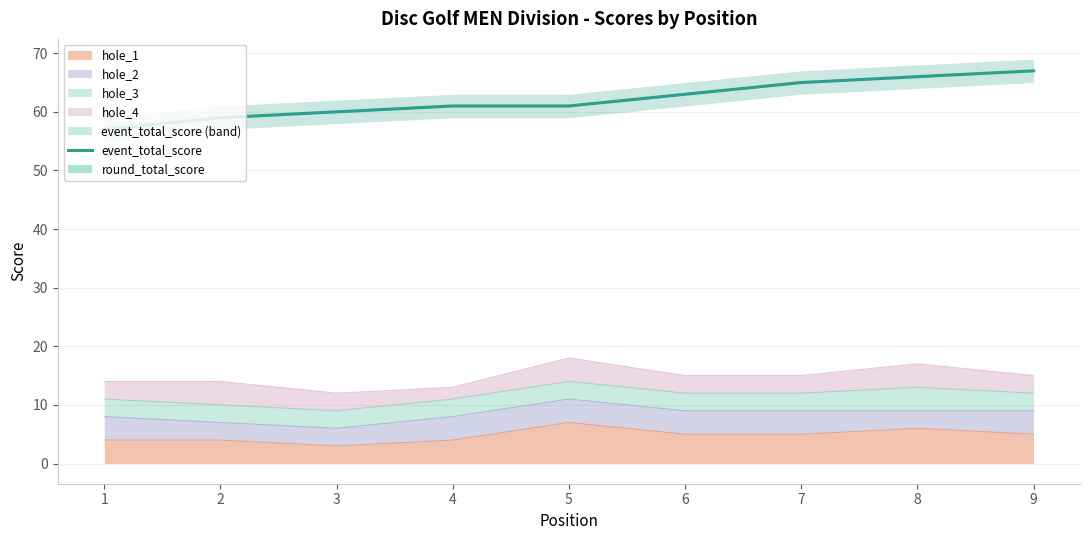

Where is the data nearest to the value 62?

4